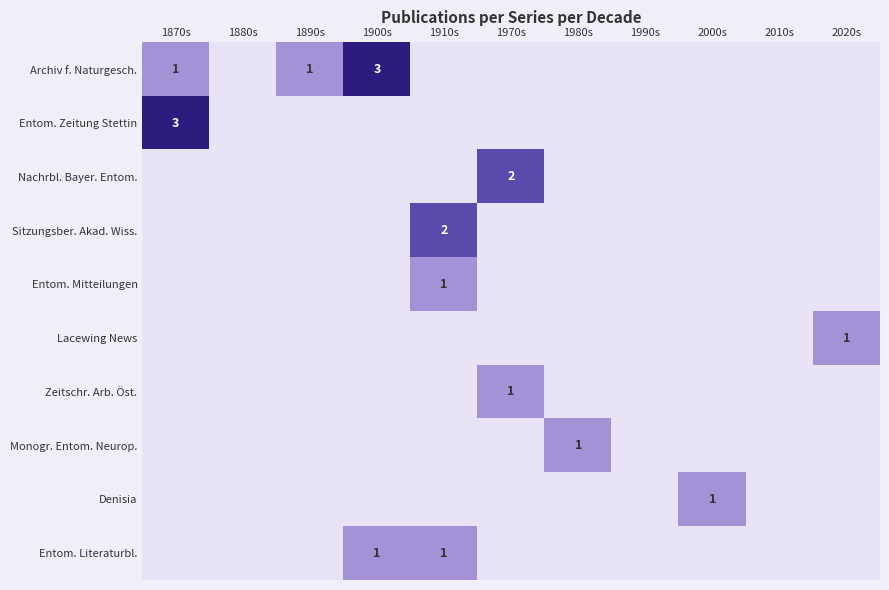

What is the sum of all Nachrbl. Bayer. Entom. values?

2